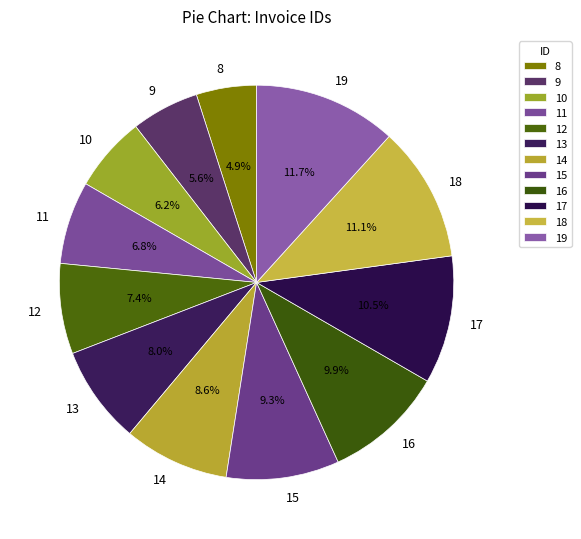

To the nearest percent, what percentage of the pie is 10?

6%